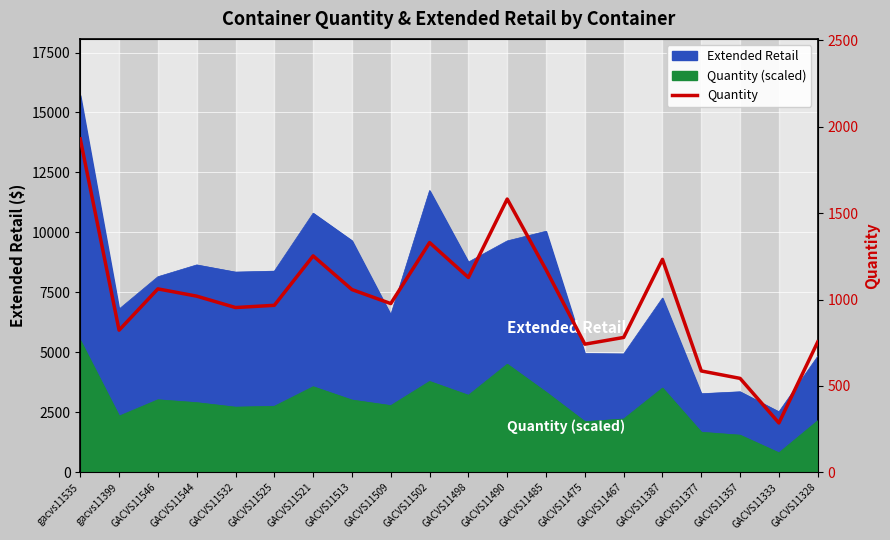

Is it true that the value at GACVS11333 is 164?

False